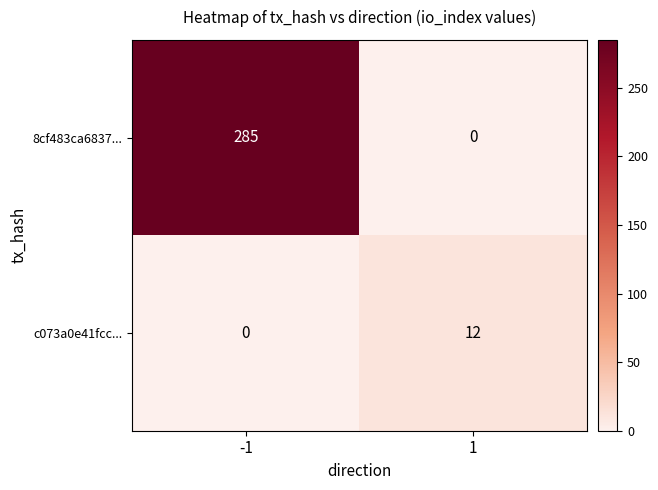

What value does the 8cf483ca6837... series have at -1, to the nearest 5?

285